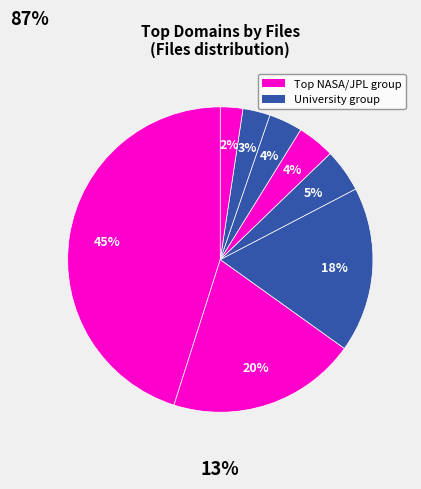

How many slices are in this pie chart?

8